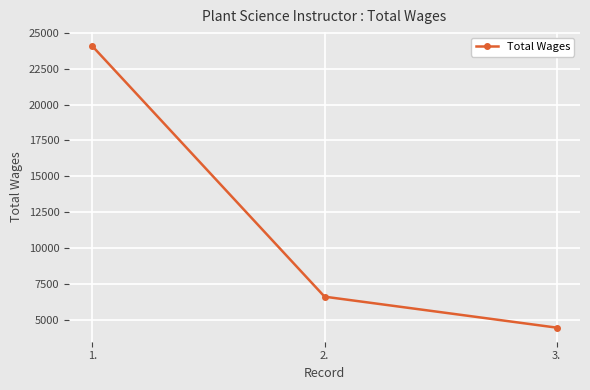

Which category has the highest value across all series?

1.